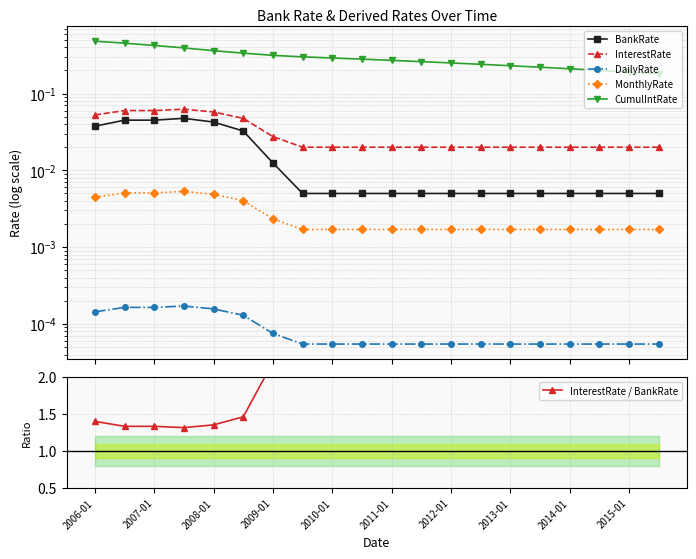

Which series changed the most between 2007-01 and 2011-01?

InterestRate / BankRate